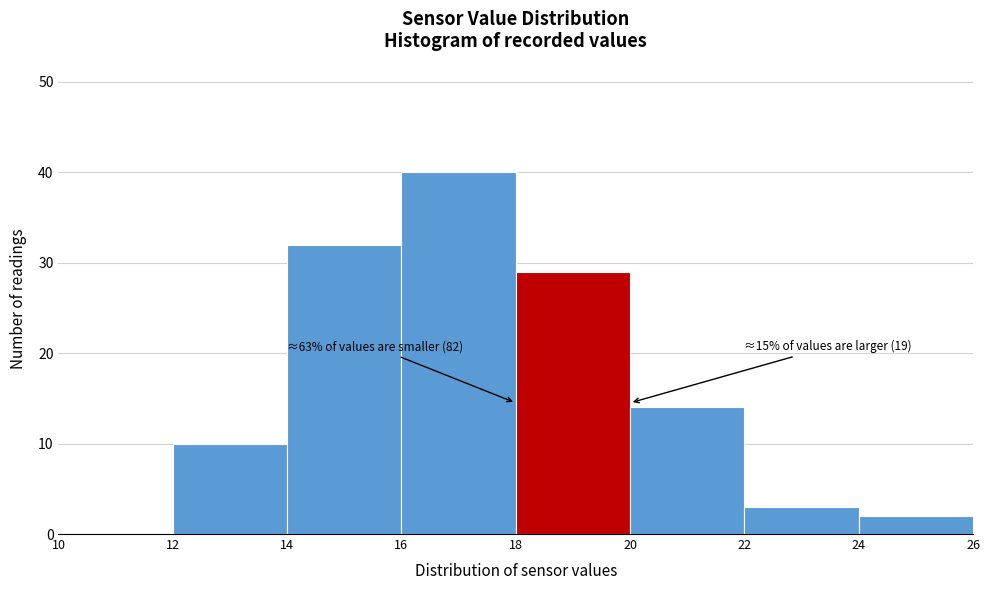

Over which range of the x-axis is the bar tallest?

16 to 18